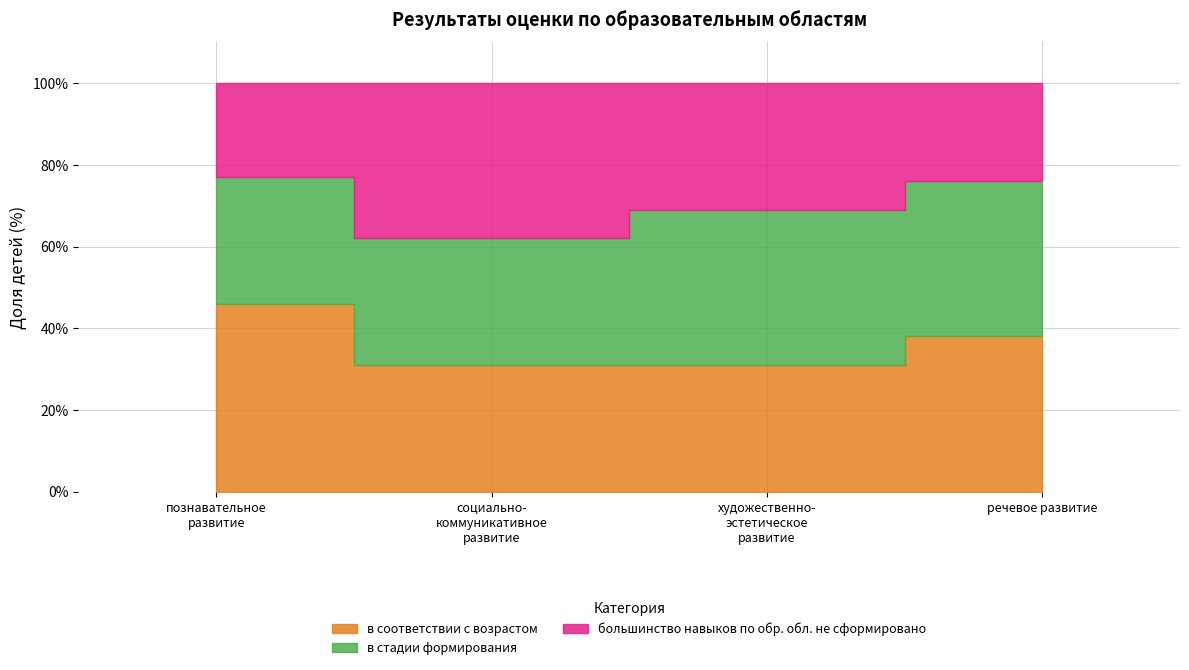

Rank the series by their maximum value, from lowest to highest.

в стадии формирования, большинство навыков по обр. обл. не сформировано, в соответствии с возрастом